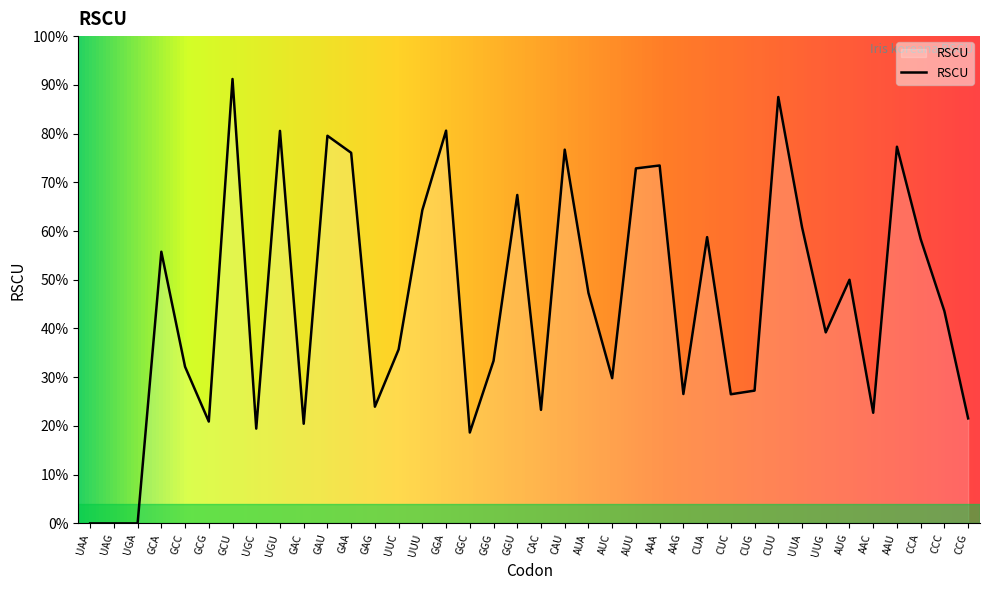

The value at UGA is 0.0. True or false?

True